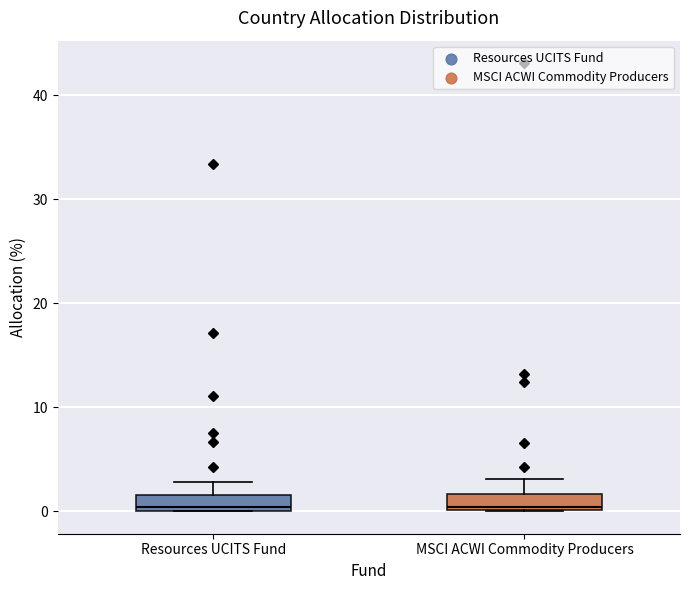

Reading left to right, read every box against the y-axis: the position of its median line, the range the box covers, and the ends of its whiskers. The values are not printed on the chart, so give them approximately, as read against the axis.

Resources UCITS Fund: median 0 (just above the box's lower edge), box 0 to 2, whiskers 0 to 3
MSCI ACWI Commodity Producers: median 0 (just above the box's lower edge), box 0 to 2, whiskers 0 to 3